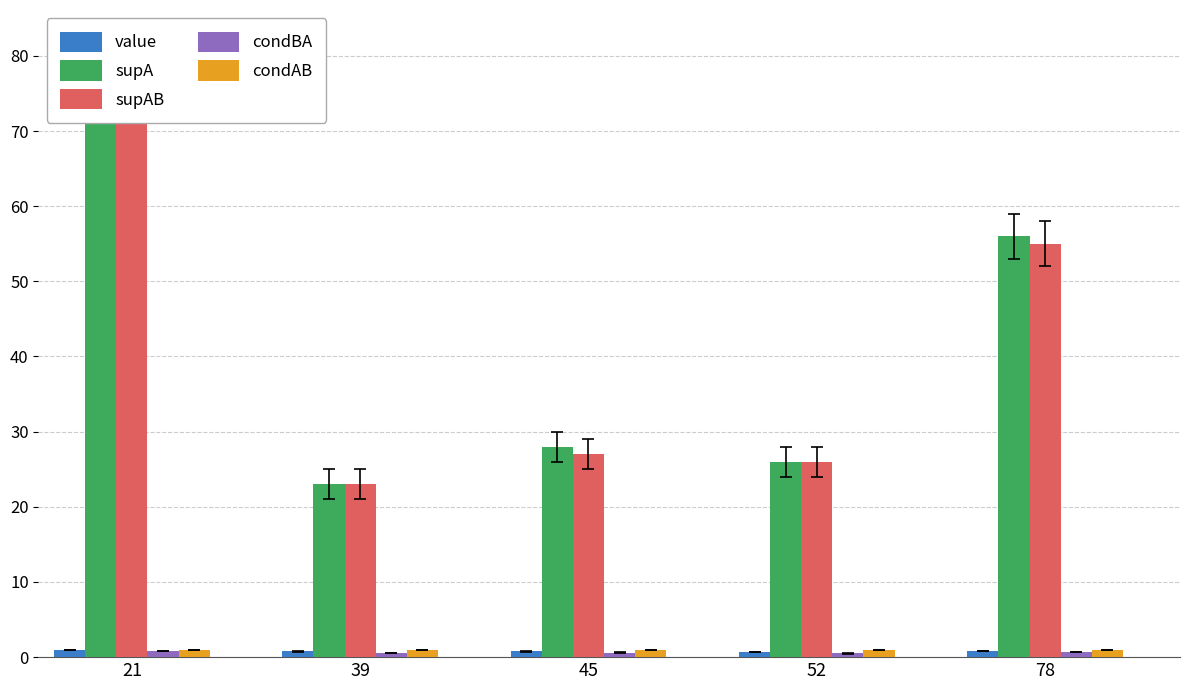

Reading right to left, list all the values displayed in this chart.

value: 78=0.8	52=0.7	45=0.8	39=0.8	21=0.9
supA: 78=56.0	52=26.0	45=28.0	39=23.0	21=79.0
supAB: 78=55.0	52=26.0	45=27.0	39=23.0	21=79.0
condBA: 78=0.7	52=0.5	45=0.6	39=0.6	21=0.8
condAB: 78=1.0	52=1.0	45=1.0	39=1.0	21=1.0